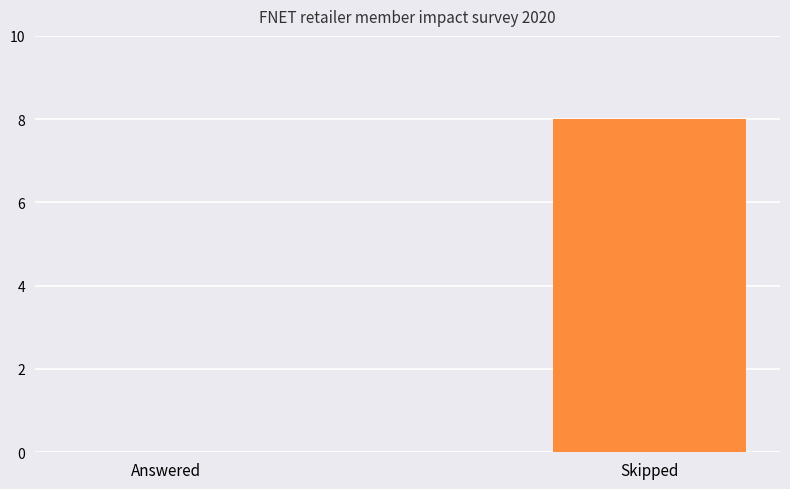

What is the change in value from Answered to Skipped?

+8